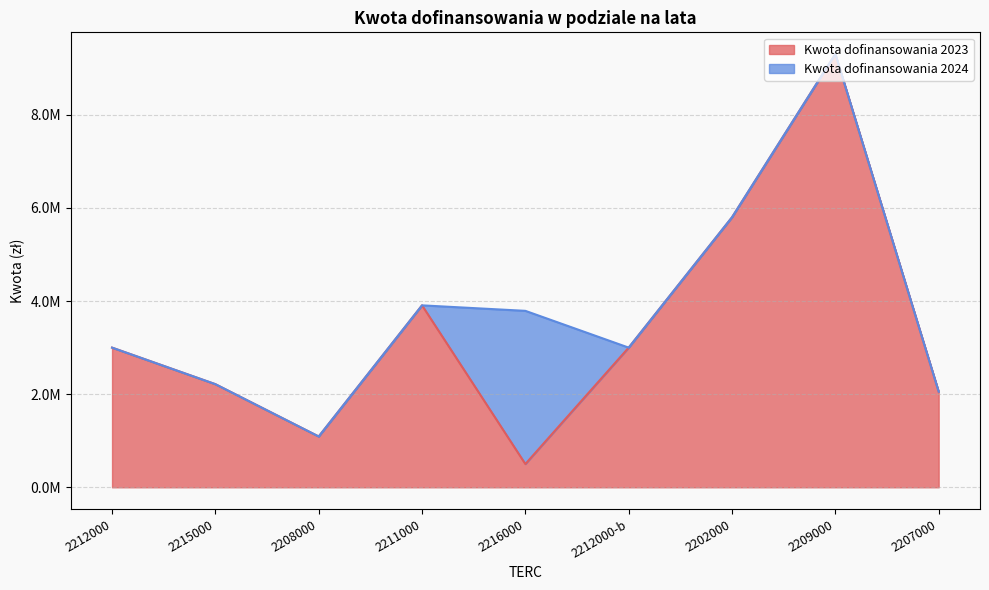

Where is the data nearest to the value 4903430?

2202000